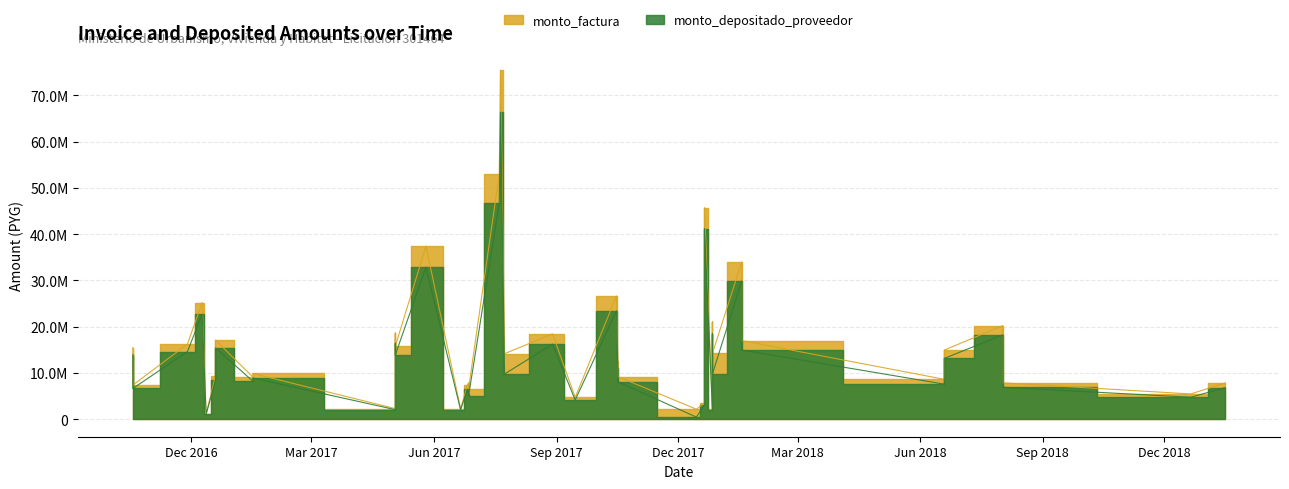

Reading left to right, list all the values displayed in this chart.

monto_factura: 7875001	5471550	20250000	7875002	8639662	14953207	34005825	17010000	2232562	21056962	14226028	3515400	45762975	2167765	12693712	9223672	26650417	4733032	18462937	14175000	75435097	53083957	7874999	6612634	7335562	2283591	37404990	2309108	6378750	18661387	15806542	9157050	9899820	9351248	17120565	1155263	25234335	16253055	15487605	7385175
monto_depositado_proveedor: 6855178	4762977	18244881	6926483	7599042	13152142	29909933	14961201	1963657	18520719	9779891	3091981	41231608	460236	11164795	8112710	23440461	4162953	16239136	9782850	66349185	46690167	5407729	5076682	6452017	2008539	32899680	2080464	5747137	16413684	13902694	8250335	8919558	8425305	15425318	1040871	22735677	14643707	13954051	6653908